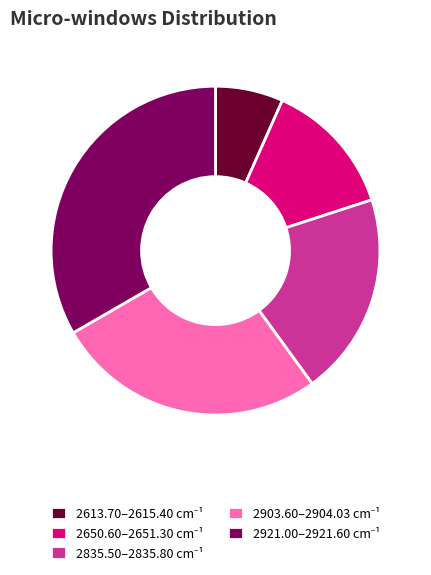

Rank the categories by value from highest to lowest.

2921.00–2921.60, 2903.60–2904.03, 2835.50–2835.80, 2650.60–2651.30, 2613.70–2615.40